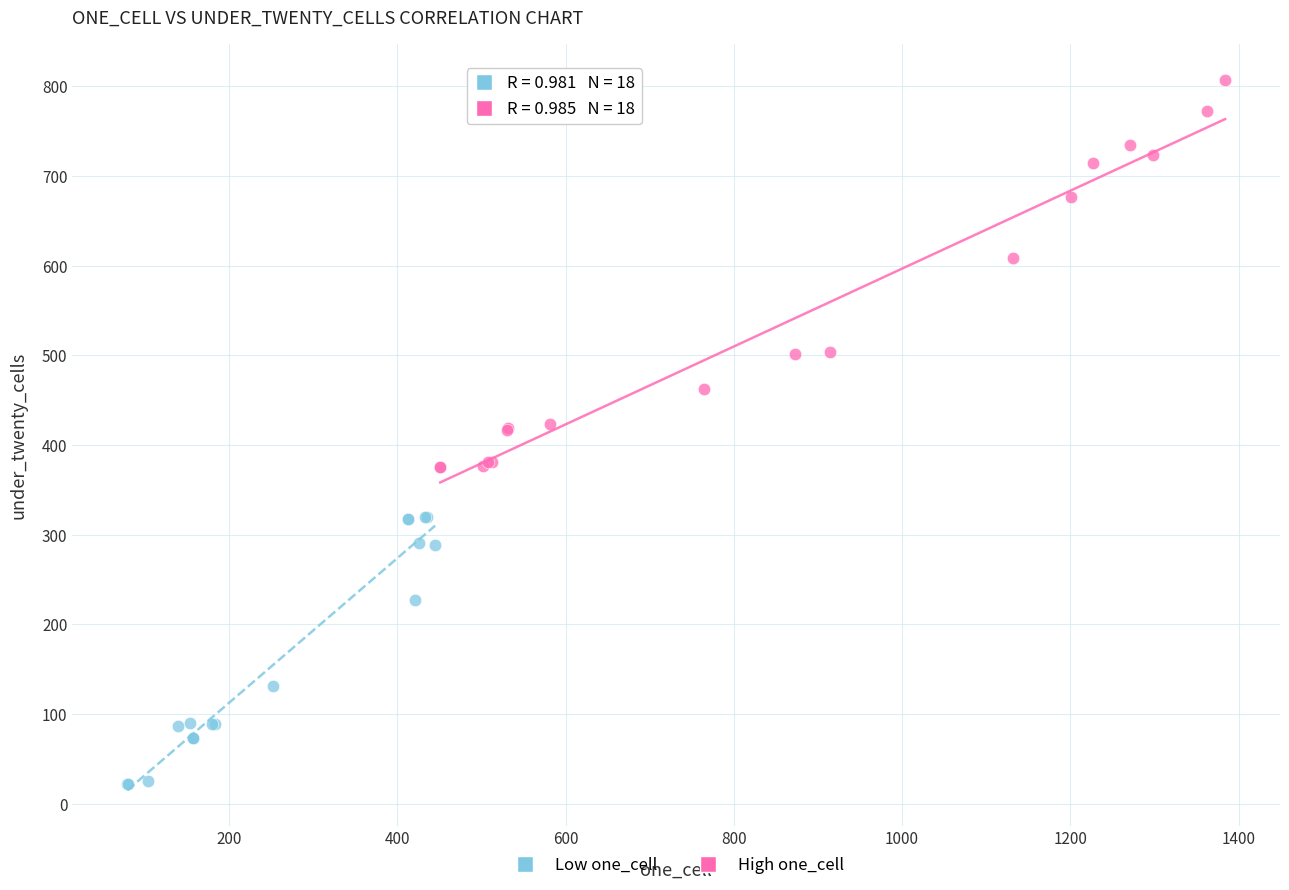

What are all the series names shown in the legend?

Low one_cell, High one_cell